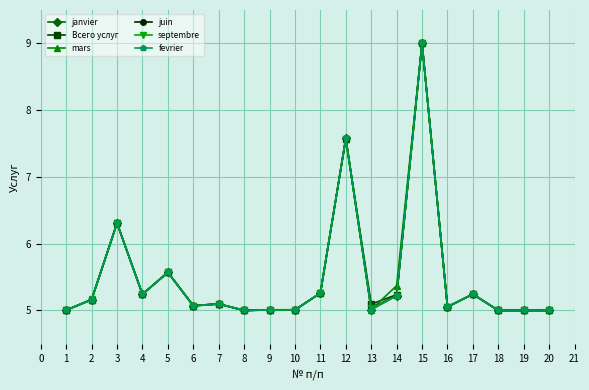

At which label is Всего услуг closest to 7?

12